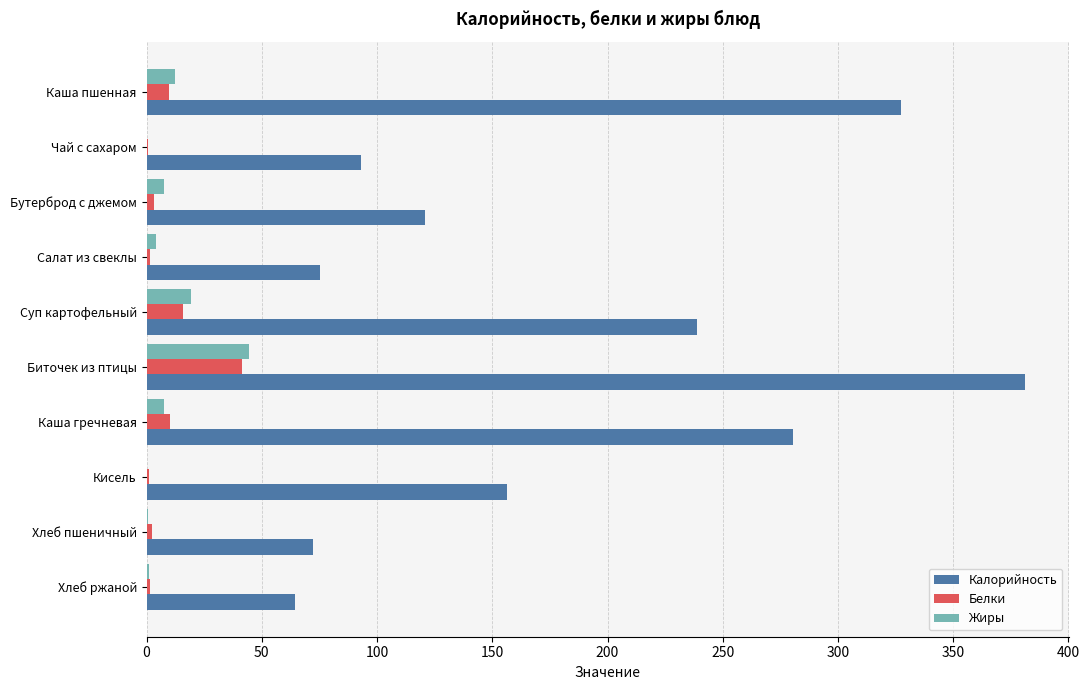

What is the sum of all Жиры values?

96.8